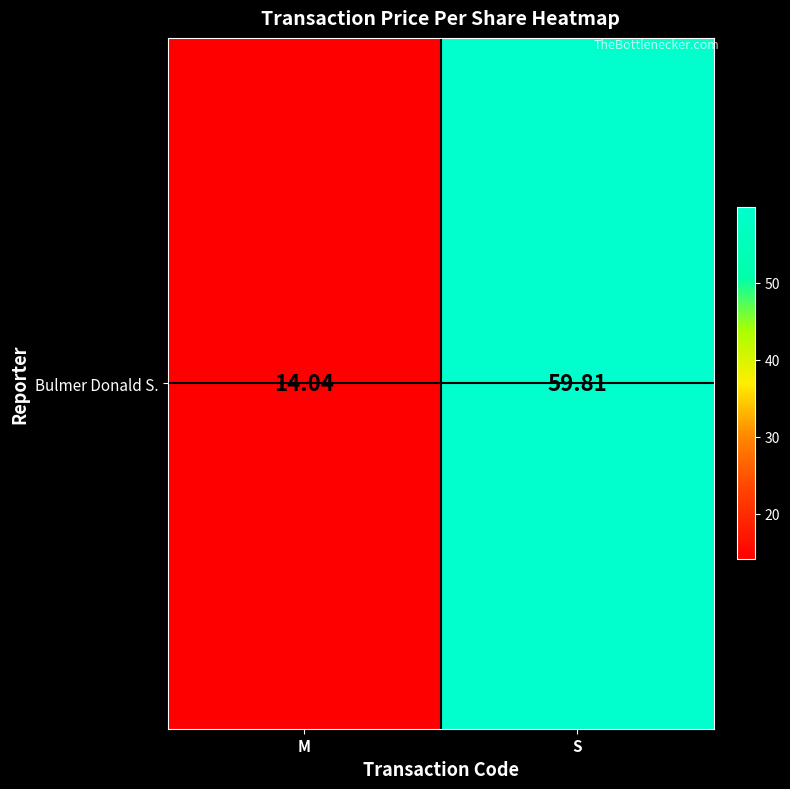

What is the average value?

36.9